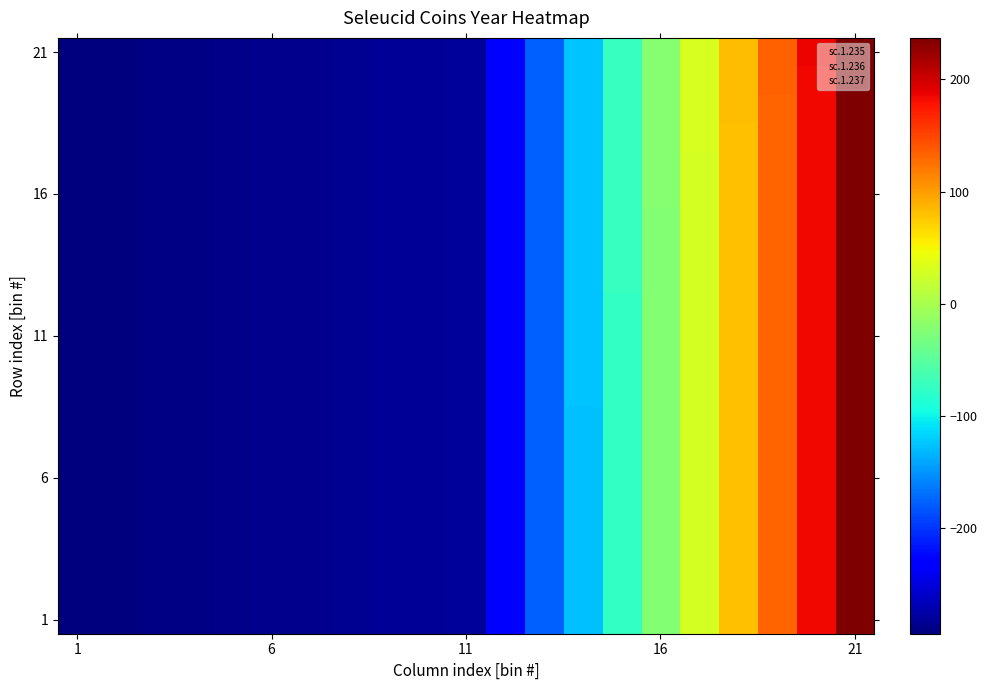

Which series has the largest total across all categories?

21